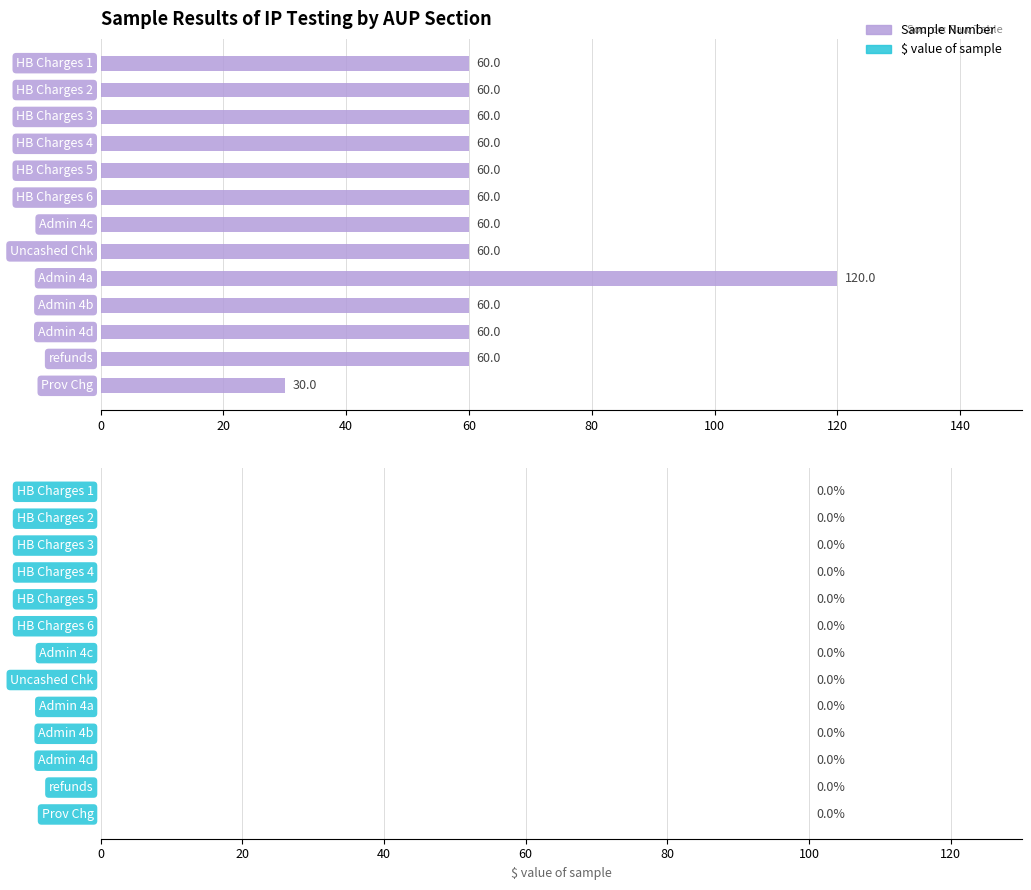

What is the smallest value displayed?

30